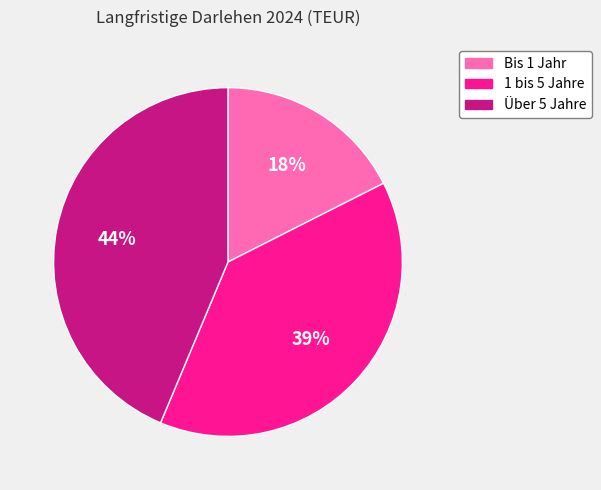

Does Über 5 Jahre account for over 50% of the chart?

No